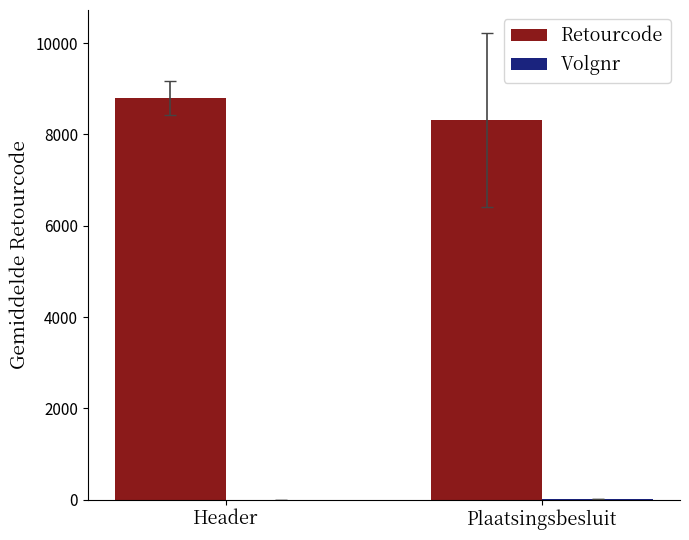

How many values in the Retourcode series exceed 8801?

1